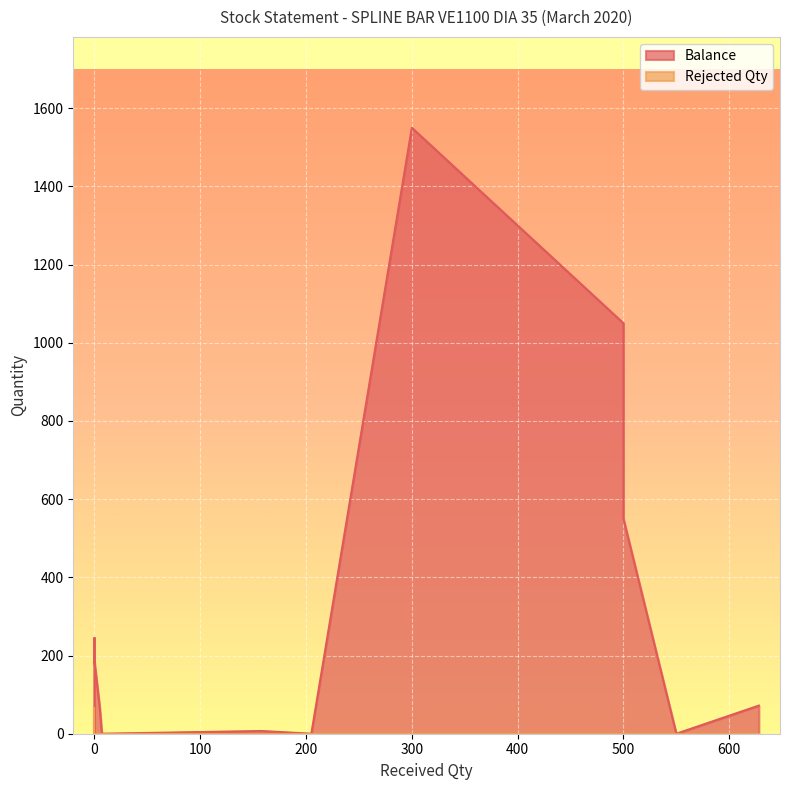

The value of Balance at 7 is 0. True or false?

True